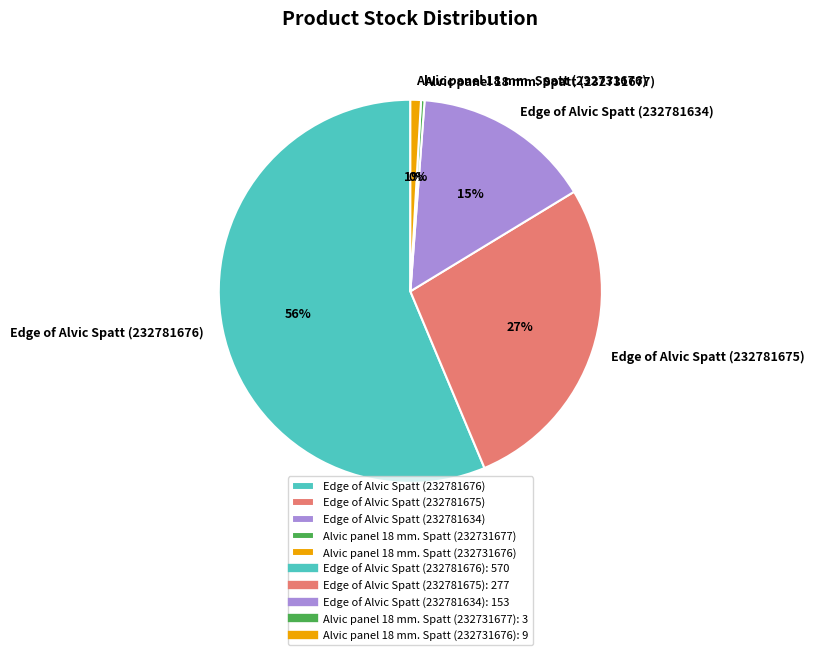

To the nearest percent, what is the combined percentage of Edge of Alvic Spatt (232781675) and Edge of Alvic Spatt (232781634)?

42%